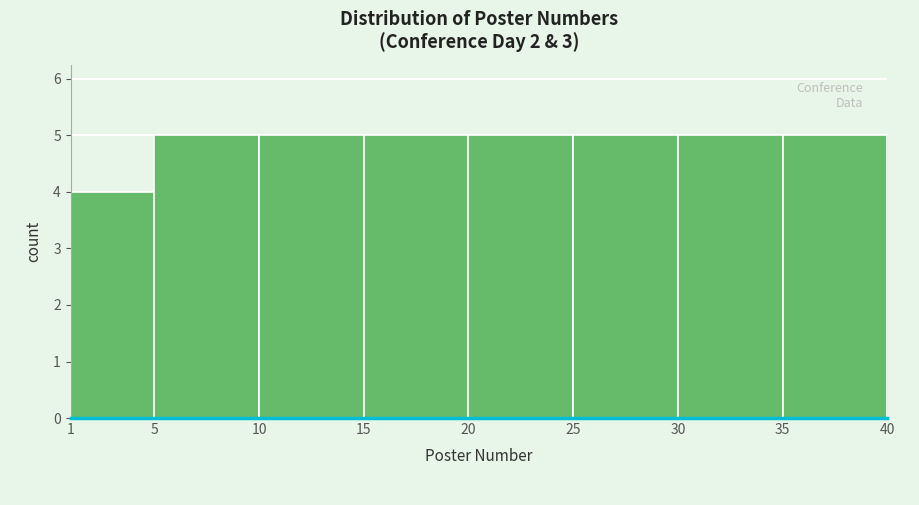

What is the height of the bar covering 10 to 15 on the x-axis? The values are not printed on the chart, so give them approximately, as read against the axis.

5